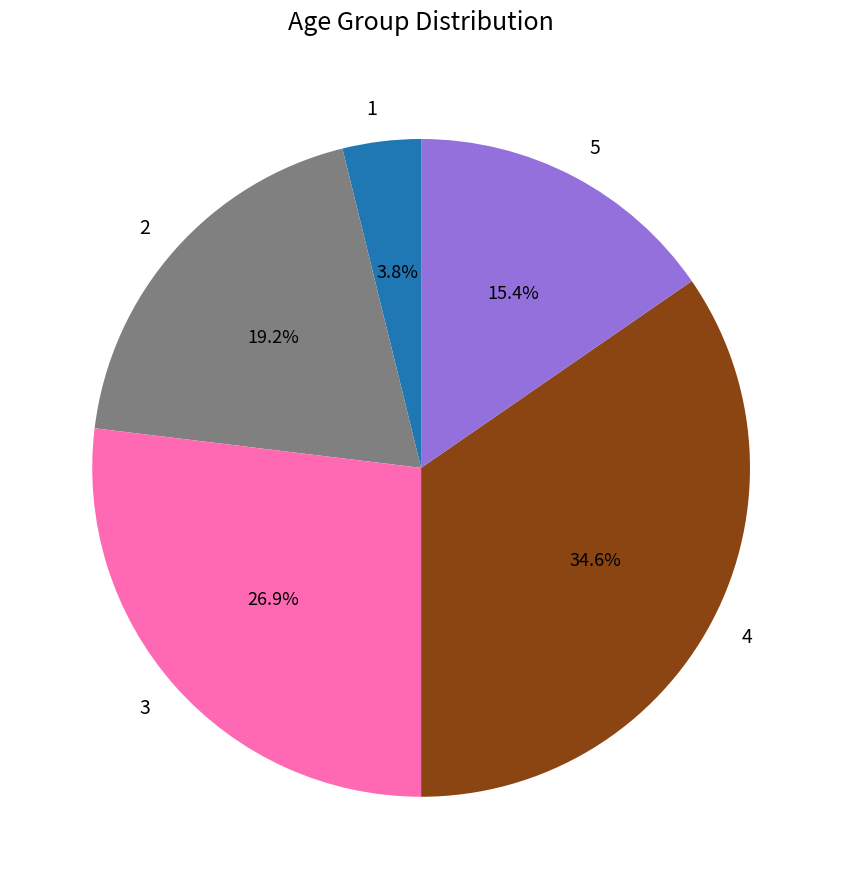

To the nearest percent, what is the difference between the largest and smallest slice percentages?

31%